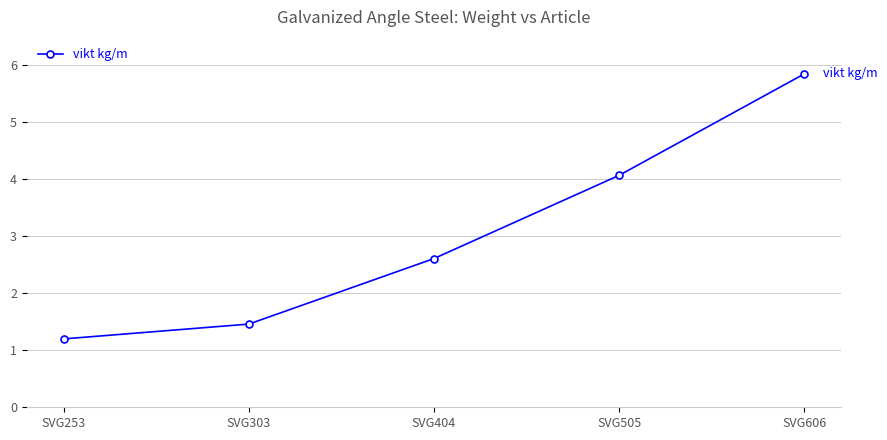

List the labels in order of value, largest first.

SVG606, SVG505, SVG404, SVG303, SVG253